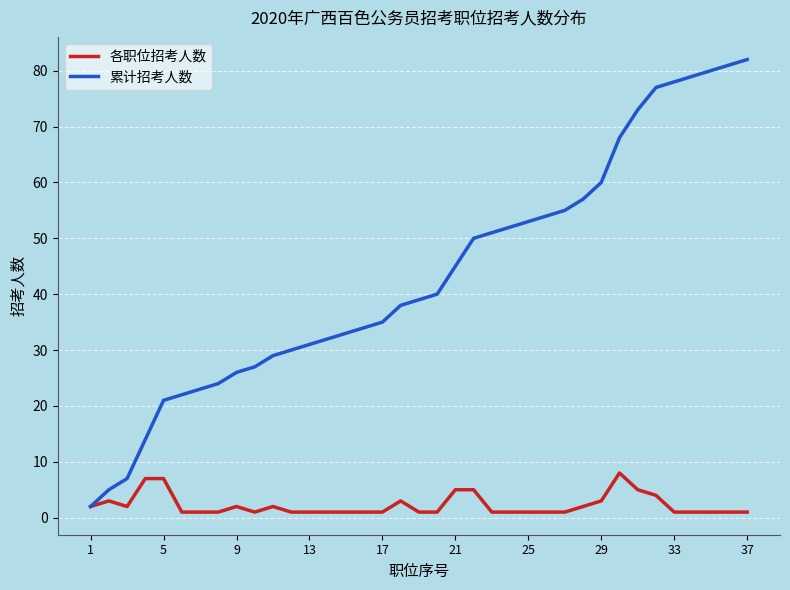

Rank the series by their average value, from highest to lowest.

累计招考人数, 各职位招考人数